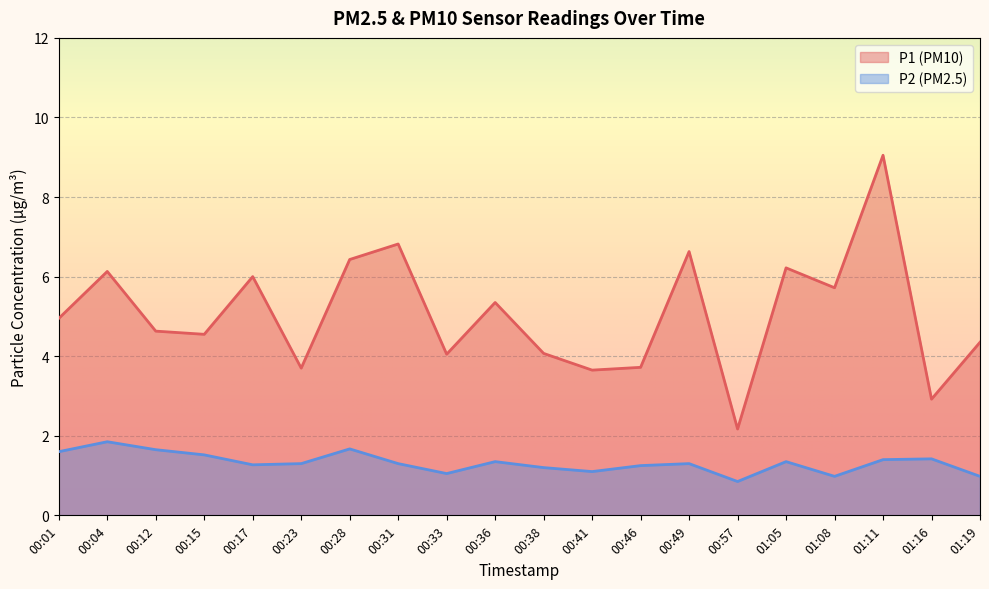

What is the label of the 5th point from the right?

01:05